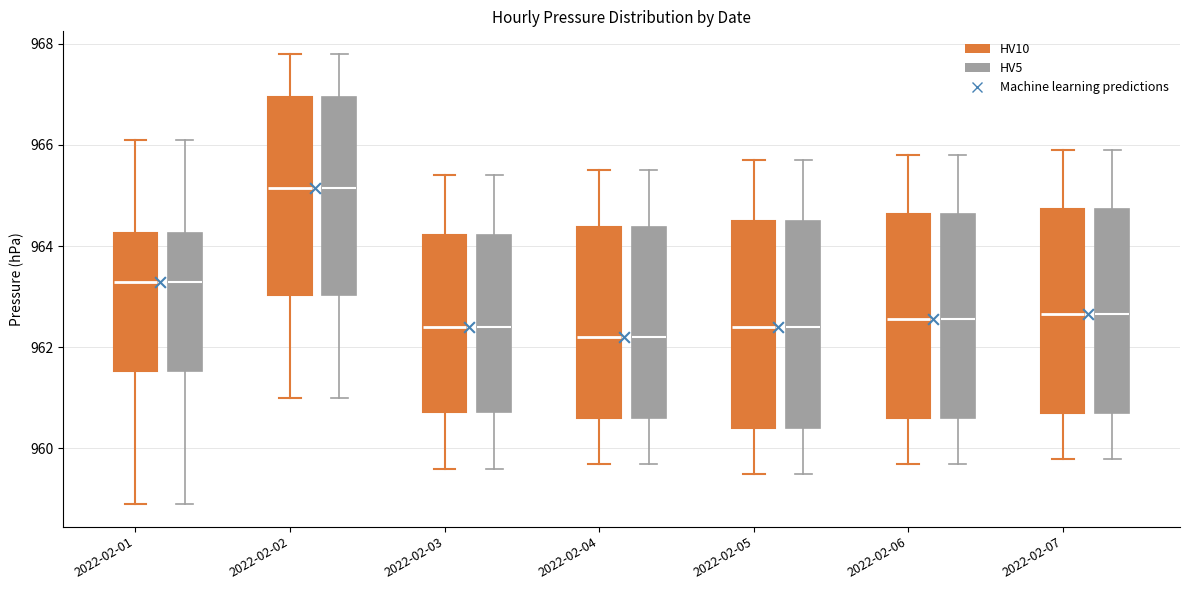

Where does the lower whisker of the box for 2022-02-01 (HV5) end on the y-axis? The values are not printed on the chart, so give them approximately, as read against the axis.

959.0